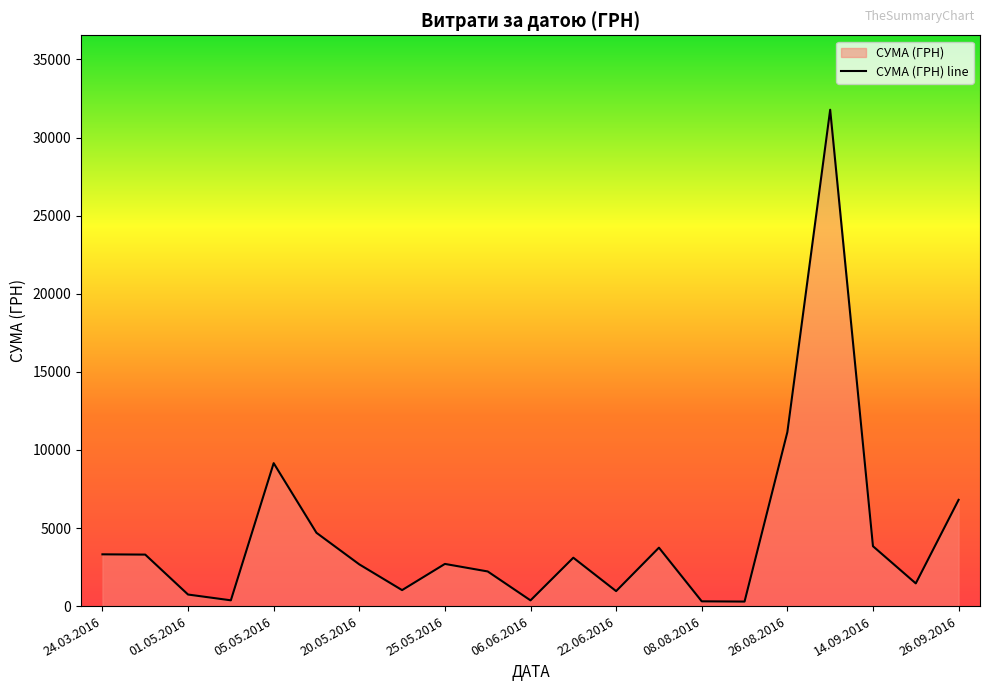

What is the change in value from 08.06.2016 to 03.06.2016?

-879.0